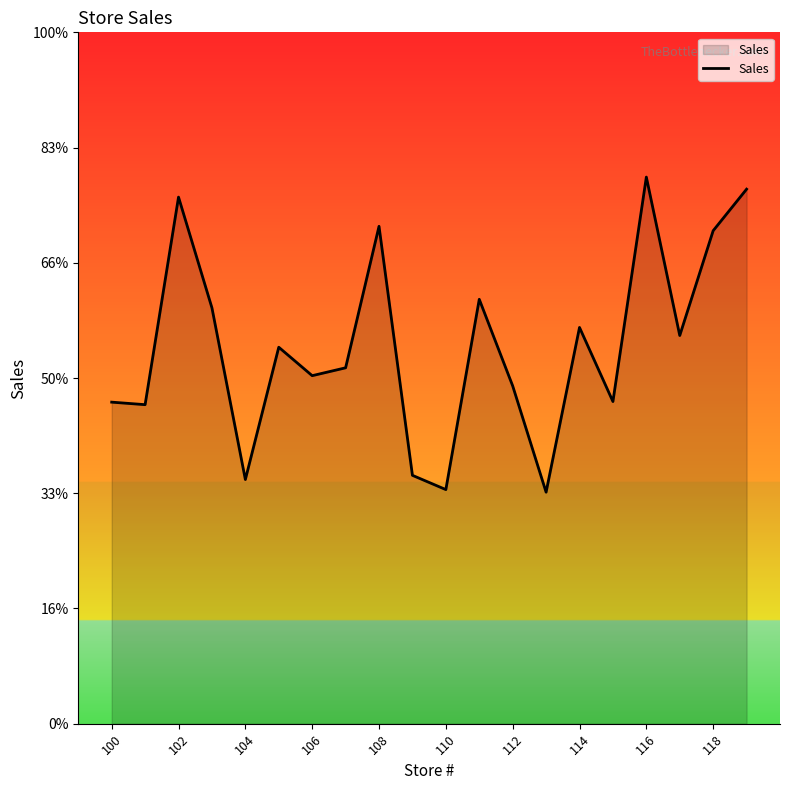

Reading left to right, transcribe all the data shown in this chart.

13952.6	13843.0	22849.6	18044.2	10594.1	16335.3	15101.2	15442.5	21582.3	10776.6	10158.1	18415.0	14658.4	10045.6	17194.1	13978.9	23719.2	16844.0	21391.9	23194.1